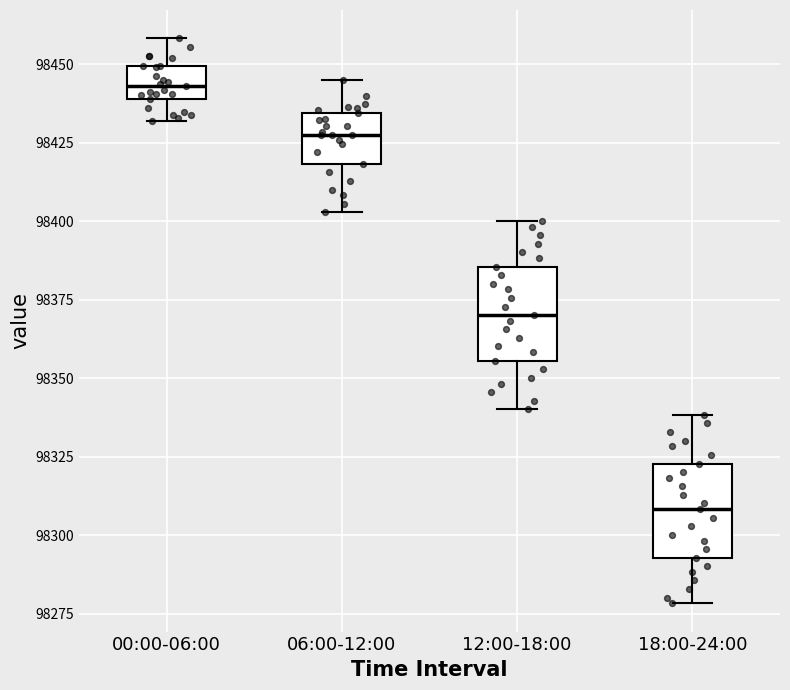

Reading left to right, transcribe this box plot: for each box, give where its median line is, the range the box spans, and where its two whiskers end, as read against the y-axis. The values are not printed on the chart, so give them approximately, as read against the axis.

00:00-06:00: median 98445, box 98440 to 98450, whiskers 98430 to 98460
06:00-12:00: median 98430, box 98420 to 98435, whiskers 98405 to 98445
12:00-18:00: median 98370, box 98355 to 98385, whiskers 98340 to 98400
18:00-24:00: median 98310, box 98295 to 98325, whiskers 98280 to 98340